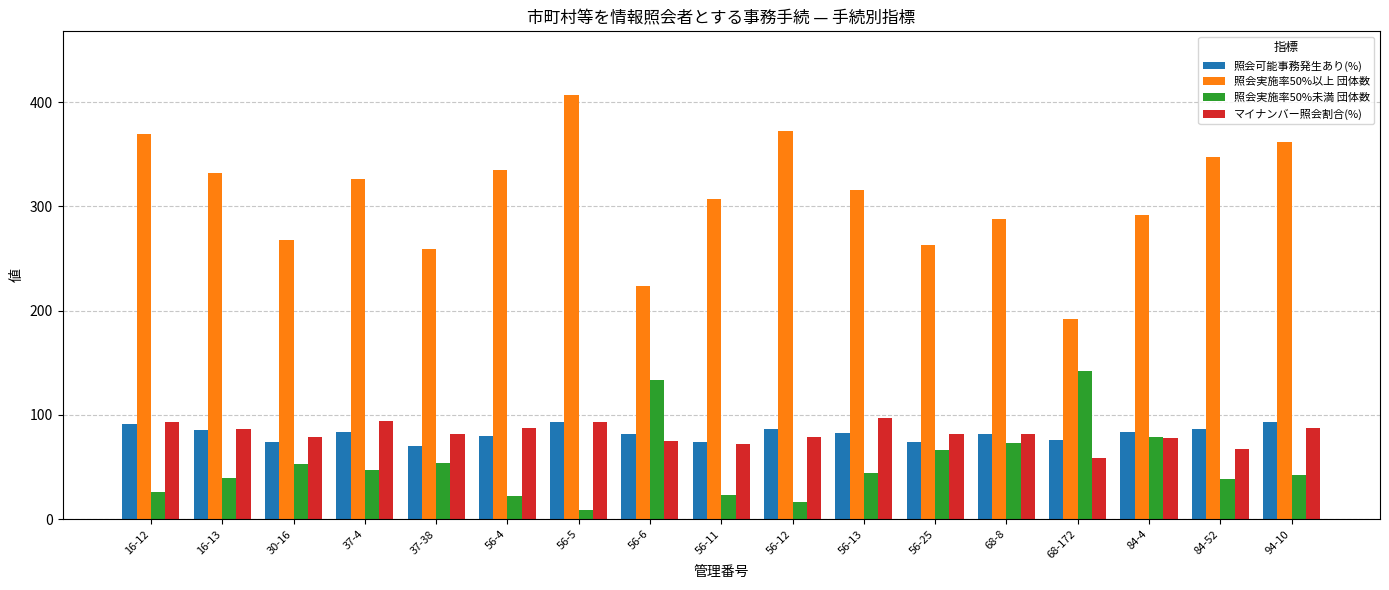

Is the value of 照会実施率50%未満 団体数 at 68-172 greater than the value of 照会可能事務発生あり(%) at 37-4?

Yes